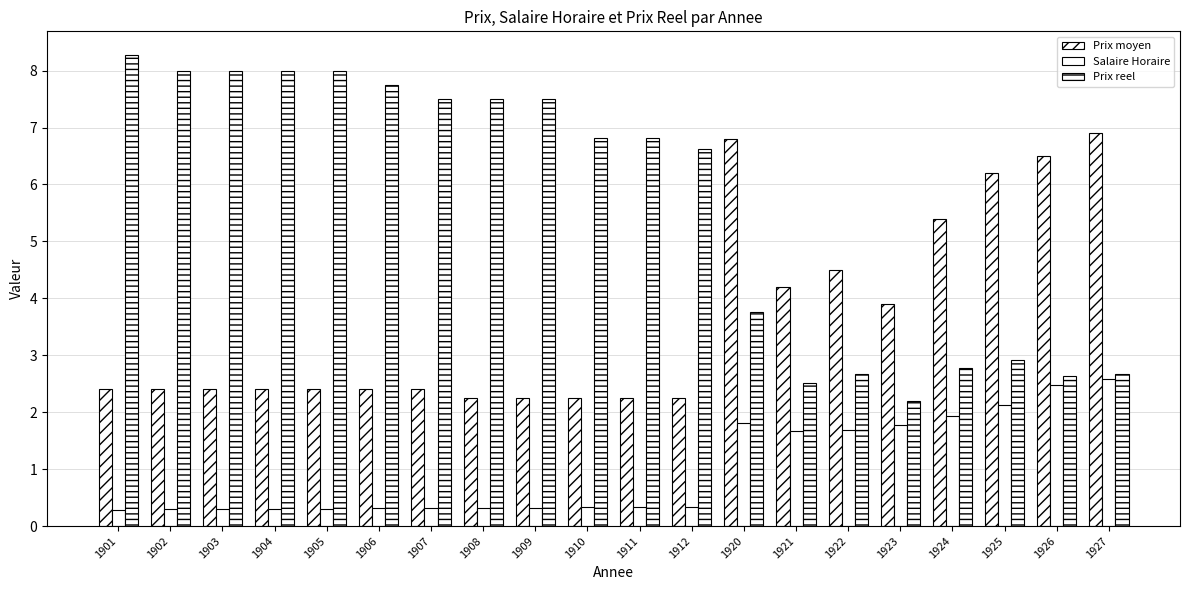

List the series in order of their overall mean, highest first.

Prix reel, Prix moyen, Salaire Horaire